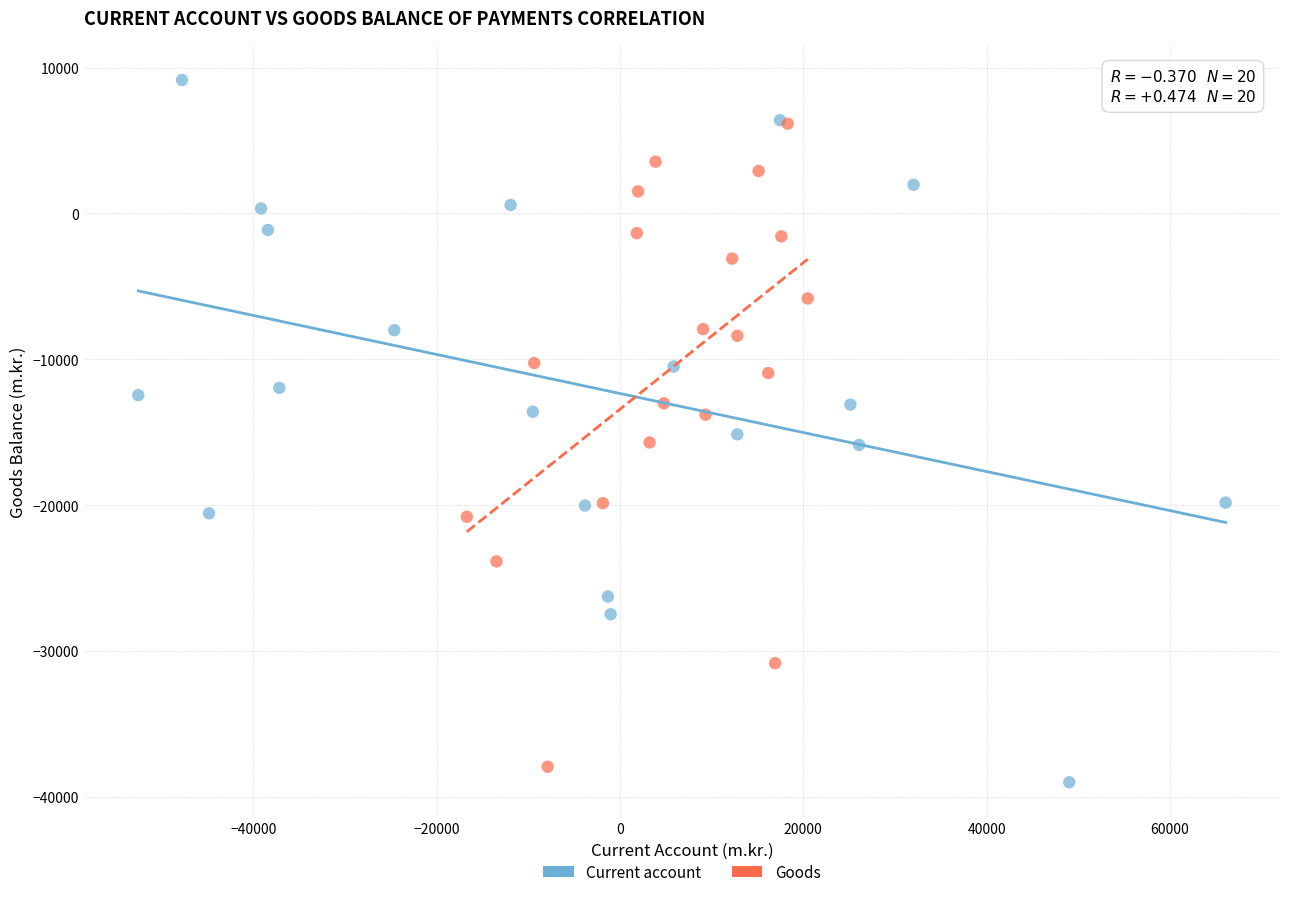

Which series contains the highest Y value?

Current account